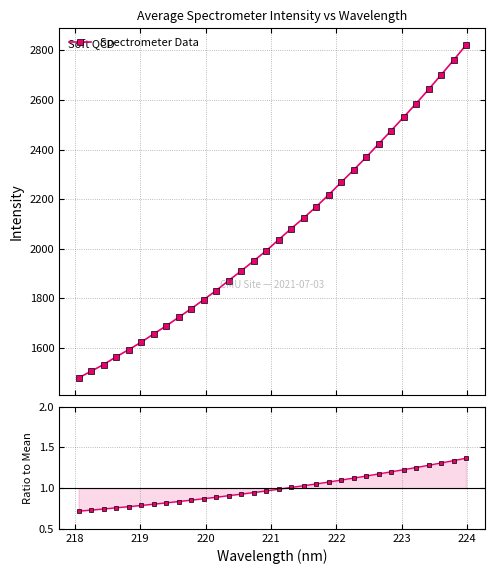

Reading left to right, extract all data points from this chart.

Spectrometer Data: 1479.8	1506.4	1533.7	1564.5	1593.4	1623.3	1657.0	1689.2	1723.9	1758.5	1794.9	1831.8	1872.1	1911.1	1951.0	1992.2	2036.9	2081.4	2124.3	2169.9	2217.6	2267.9	2317.9	2369.2	2422.9	2476.3	2530.7	2585.6	2642.4	2701.2	2760.3	2821.6
Ratio to Mean: 0.7	0.7	0.7	0.8	0.8	0.8	0.8	0.8	0.8	0.9	0.9	0.9	0.9	0.9	0.9	1.0	1.0	1.0	1.0	1.1	1.1	1.1	1.1	1.1	1.2	1.2	1.2	1.3	1.3	1.3	1.3	1.4